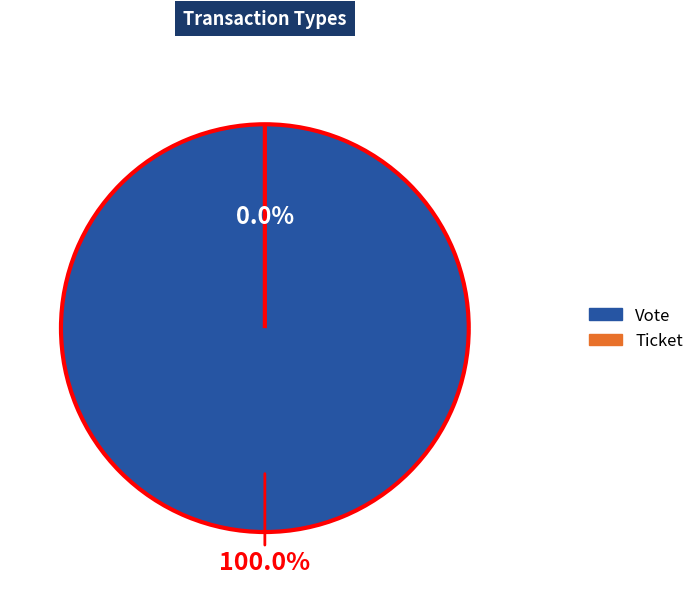

To the nearest percent, what is the difference between the largest and smallest slice percentages?

100%